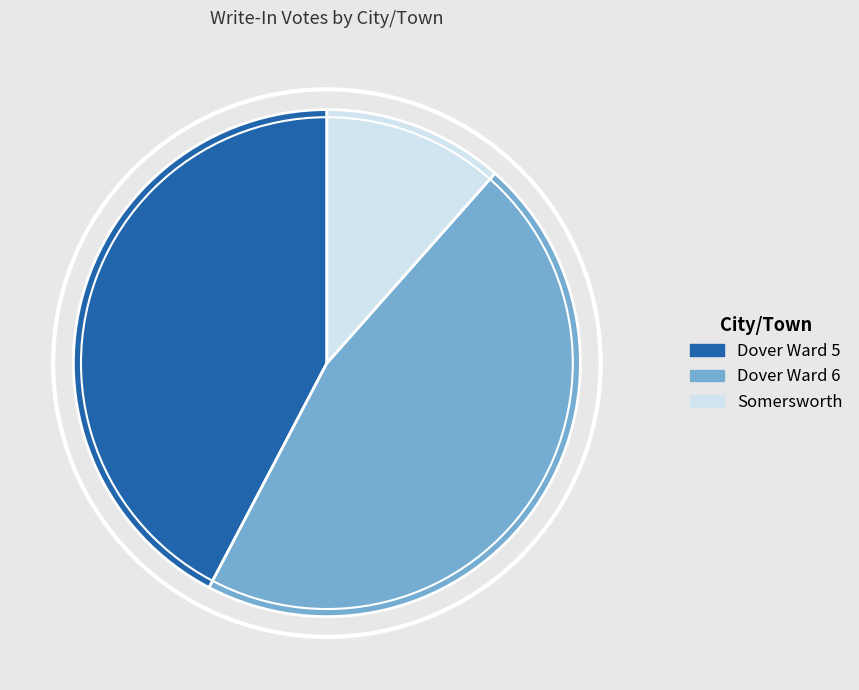

Combined, do Somersworth and Dover Ward 5 account for over 50%?

Yes